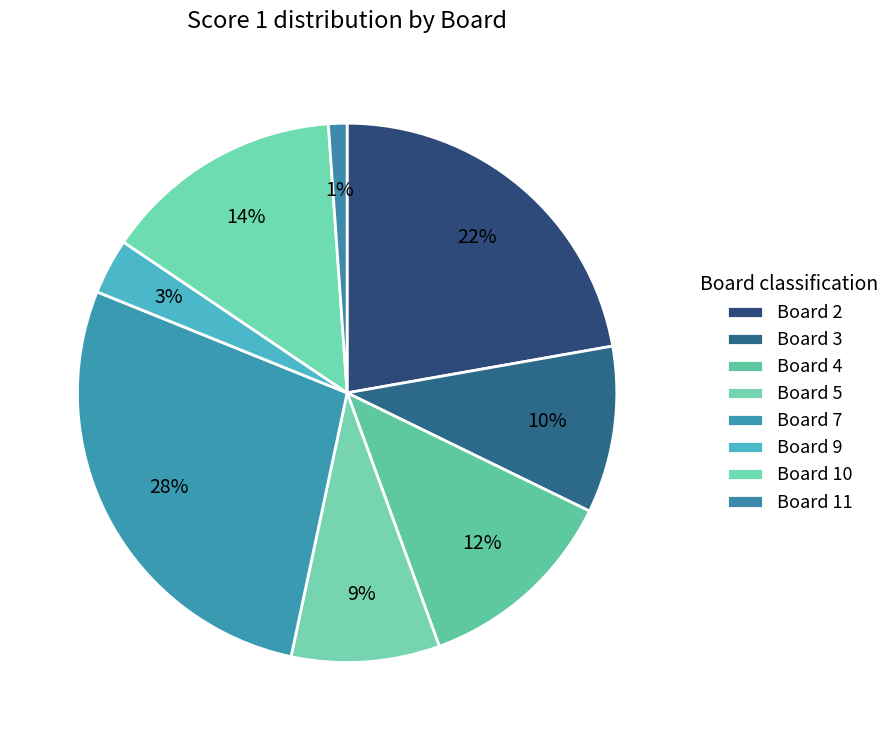

Which category has the biggest portion of the pie?

7